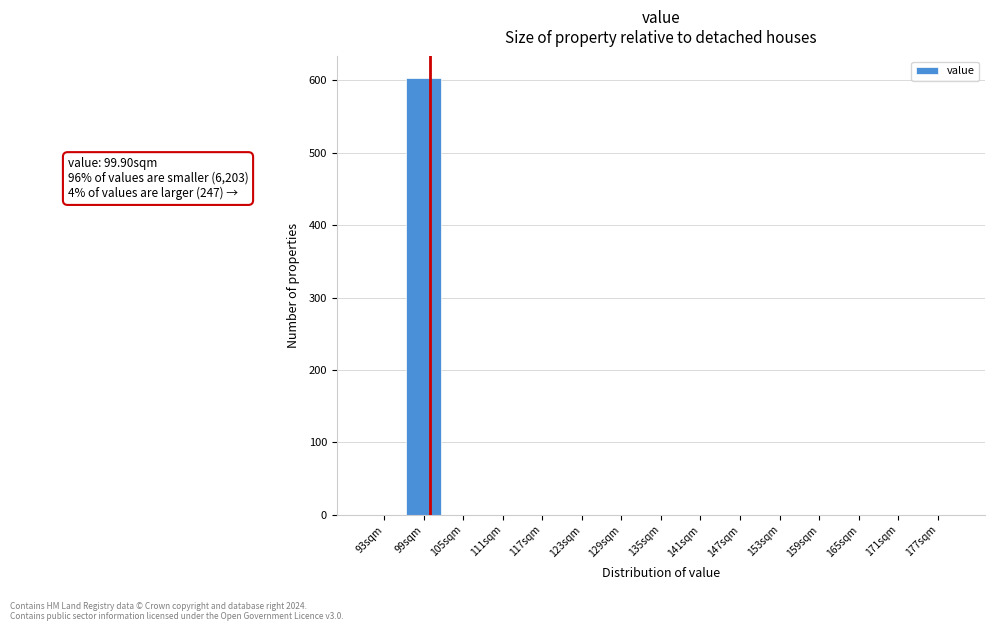

Over which range of the x-axis is the bar tallest?

95.9 to 101.9